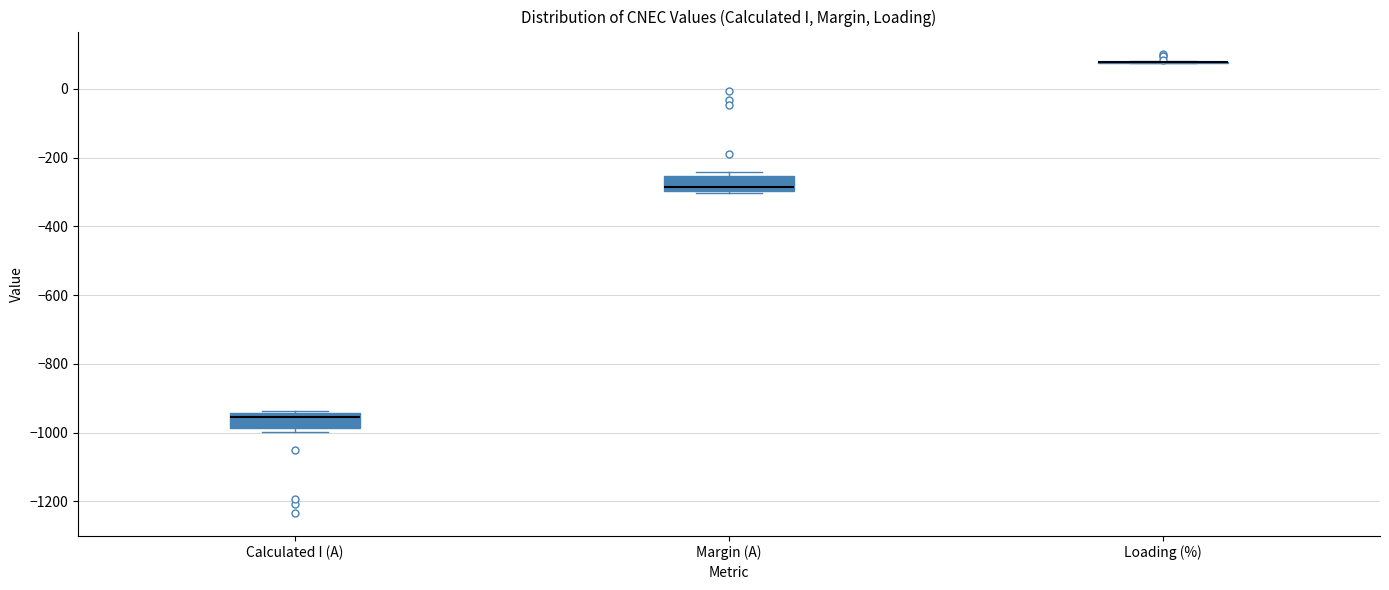

Reading left to right, transcribe this box plot: for each box, give where its median line is, the range the box spans, and where its two whiskers end, as read against the y-axis. The values are not printed on the chart, so give them approximately, as read against the axis.

Calculated I (A): median -960, box -980 to -940, whiskers -1000 to -940 (just above the box's upper edge)
Margin (A): median -280, box -300 to -260, whiskers -300 (just below the box's lower edge) to -240
Loading (%): box collapsed to a line at 80, whiskers 80 to 80